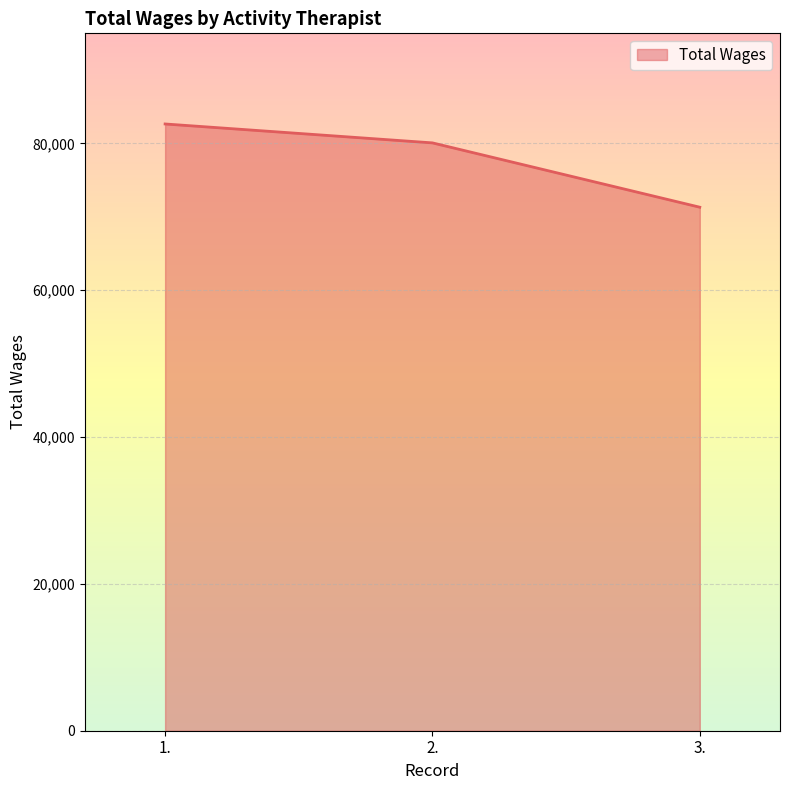

What is the difference between the values at 2. and 1.?

2576